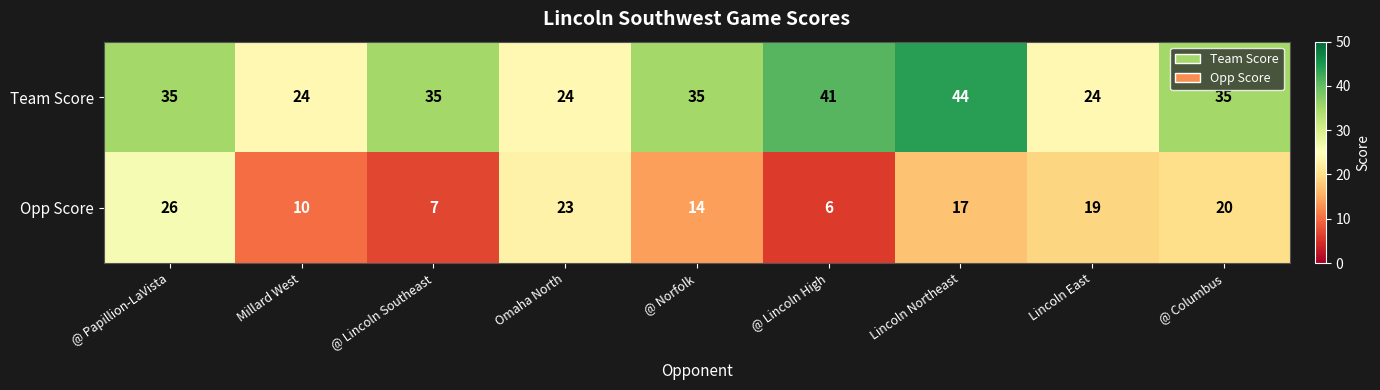

What is the smallest value displayed?

6